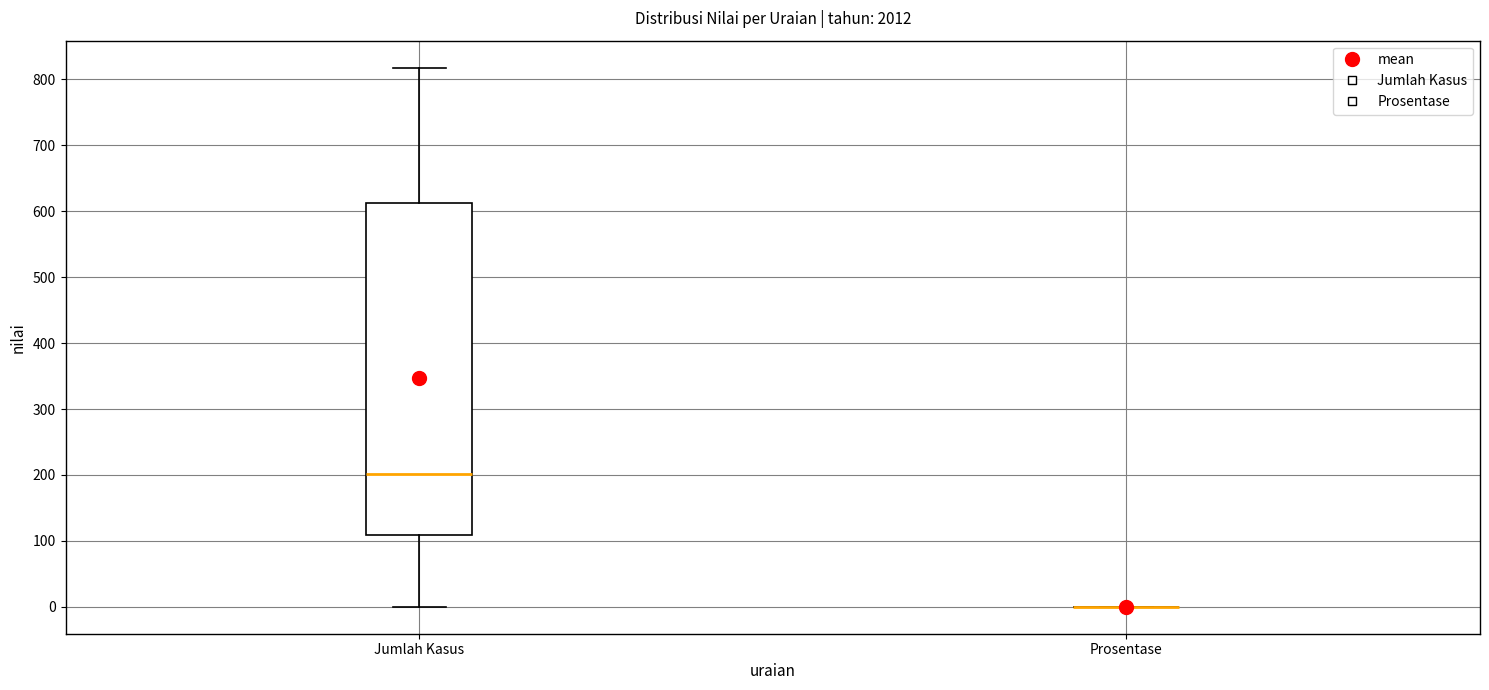

Reading left to right, read every box against the y-axis: the position of its median line, the range the box covers, and the ends of its whiskers. The values are not printed on the chart, so give them approximately, as read against the axis.

Jumlah Kasus: median 200, box 110 to 610, whiskers 0 to 820
Prosentase: box collapsed to a line at 0, whiskers 0 to 0